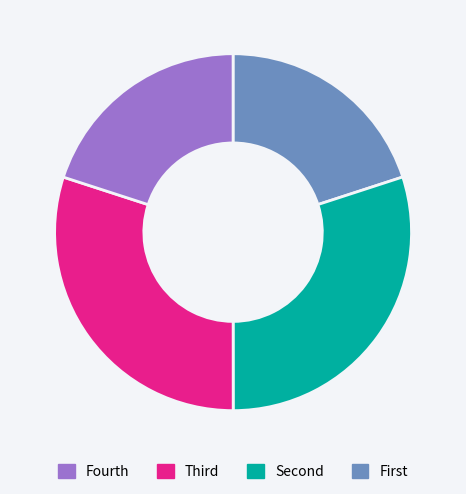

Is there any slice that represents more than half of the pie?

No